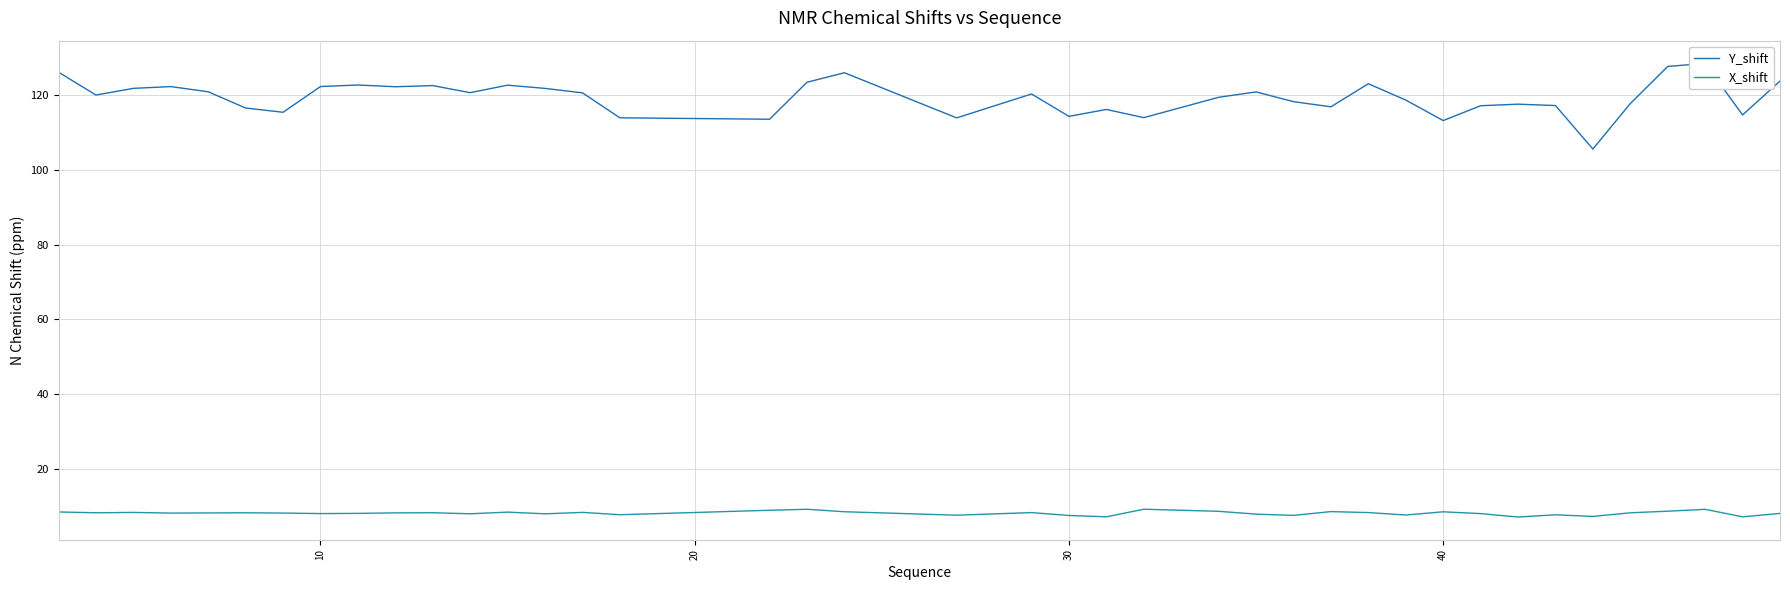

What is the minimum value for X_shift?

7.2